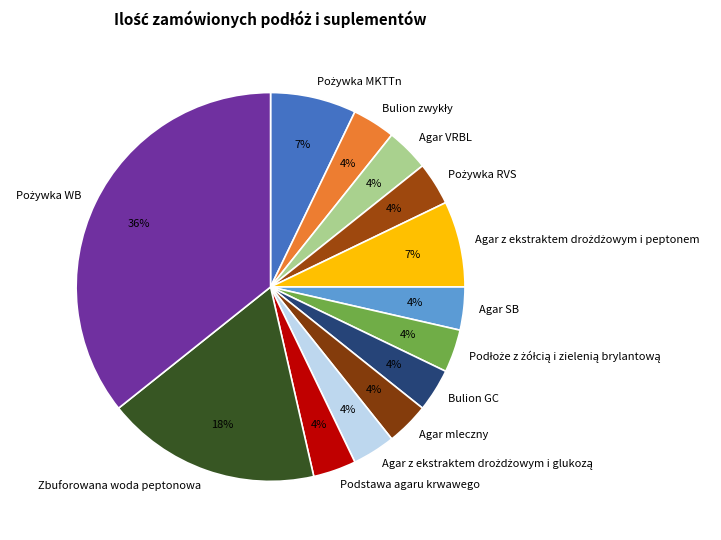

Is it true that Podstawa agaru krwawego is 15% of the pie?

False